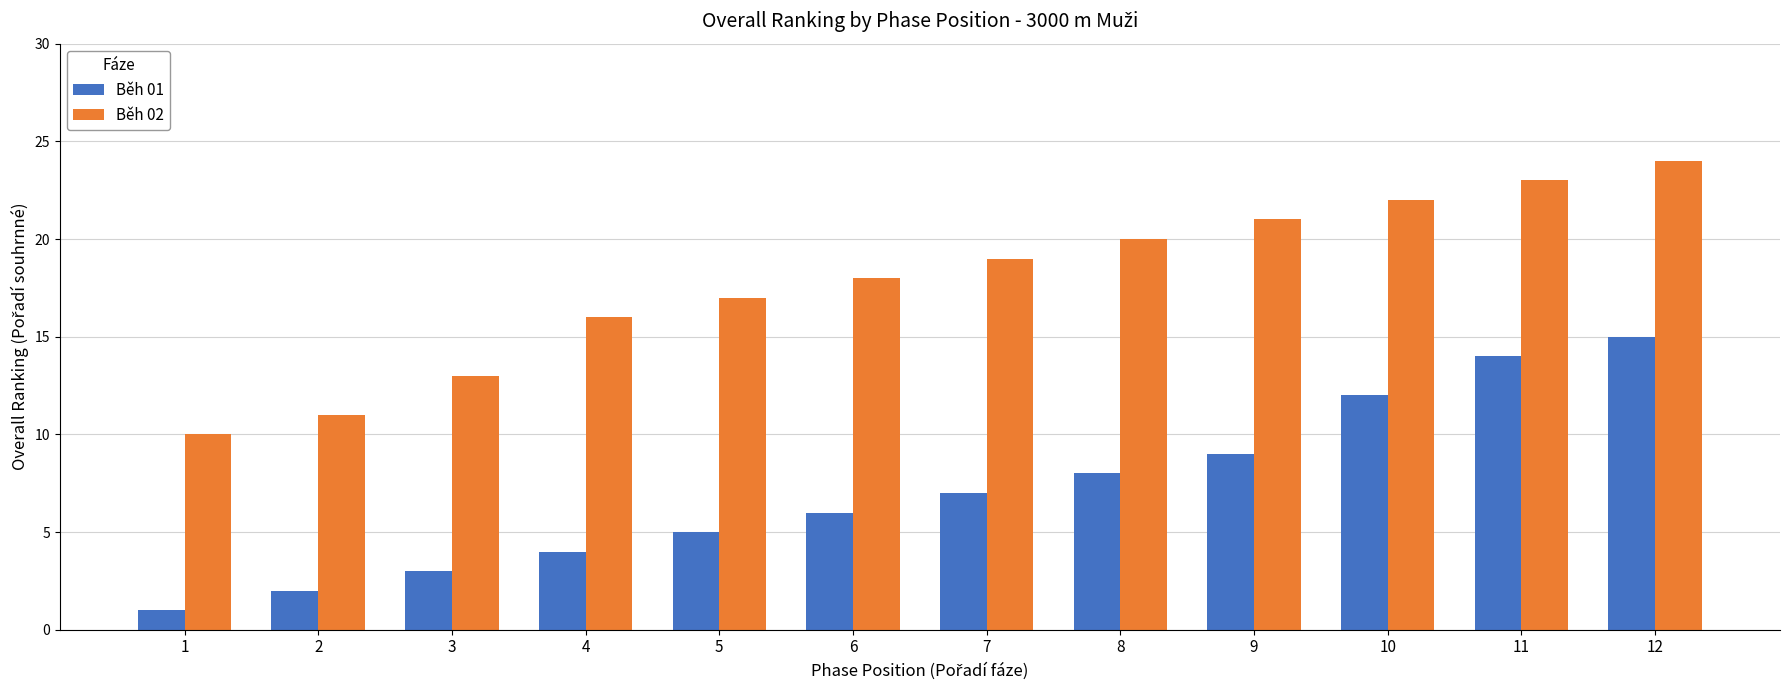

Is it true that Běh 02 equals 18 at 3?

False